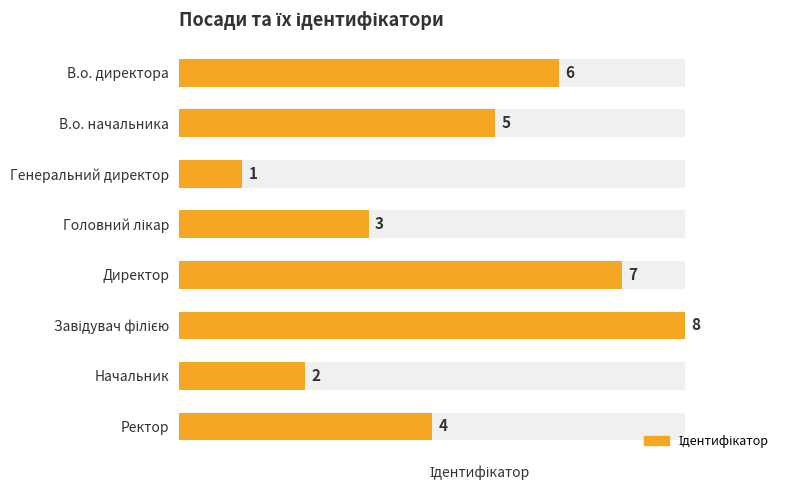

What is the minimum value shown in the chart?

1